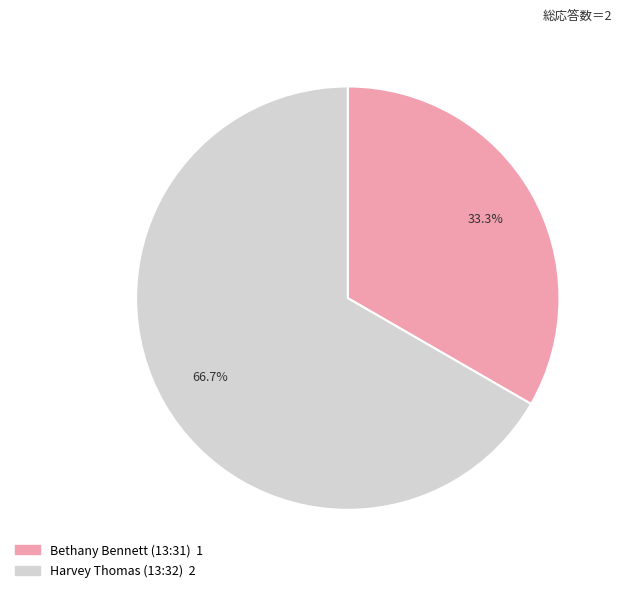

How many slices are in this pie chart?

2